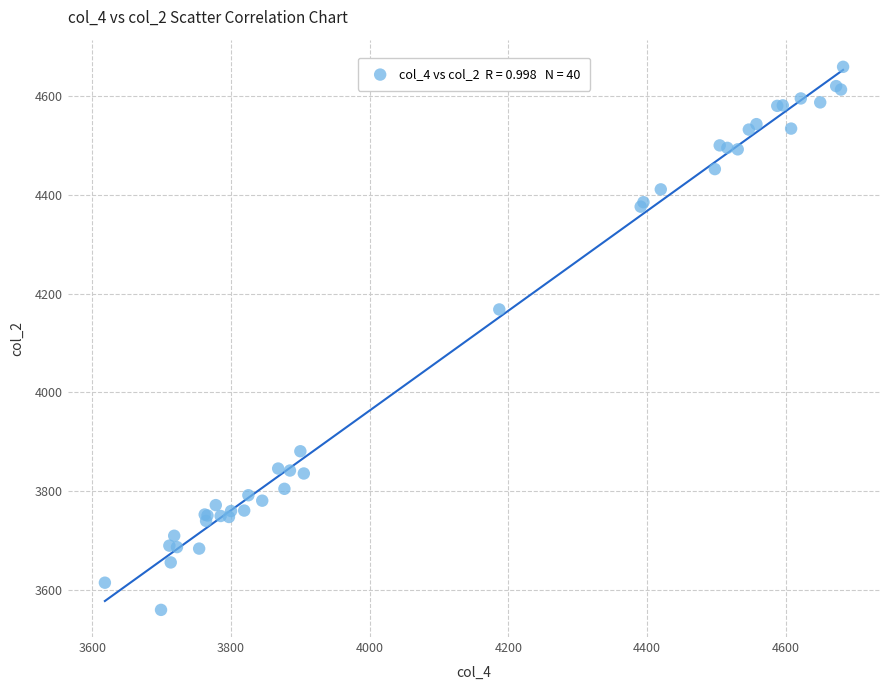

What Y value in the scatter plot is closest to 4109?

4168